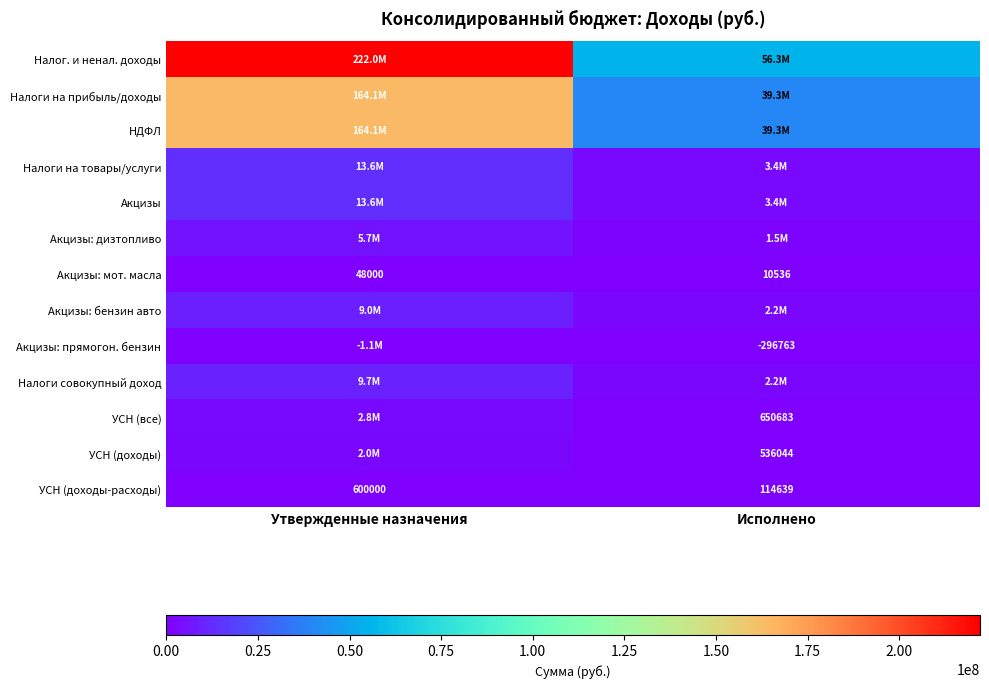

Is the value of Акцизы: мот. масла at Утвержденные назначения greater than the value of УСН (доходы-расходы) at Исполнено?

No